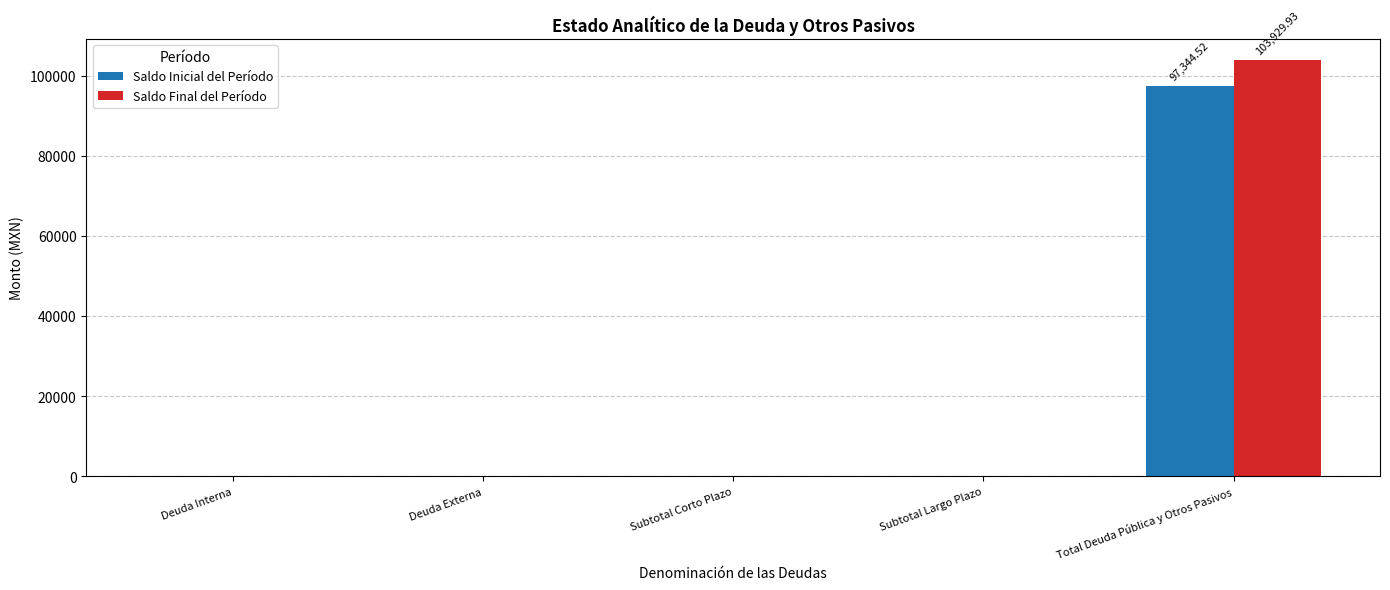

Which series changed the most between Deuda Externa and Total Deuda Pública y Otros Pasivos?

Saldo Final del Período